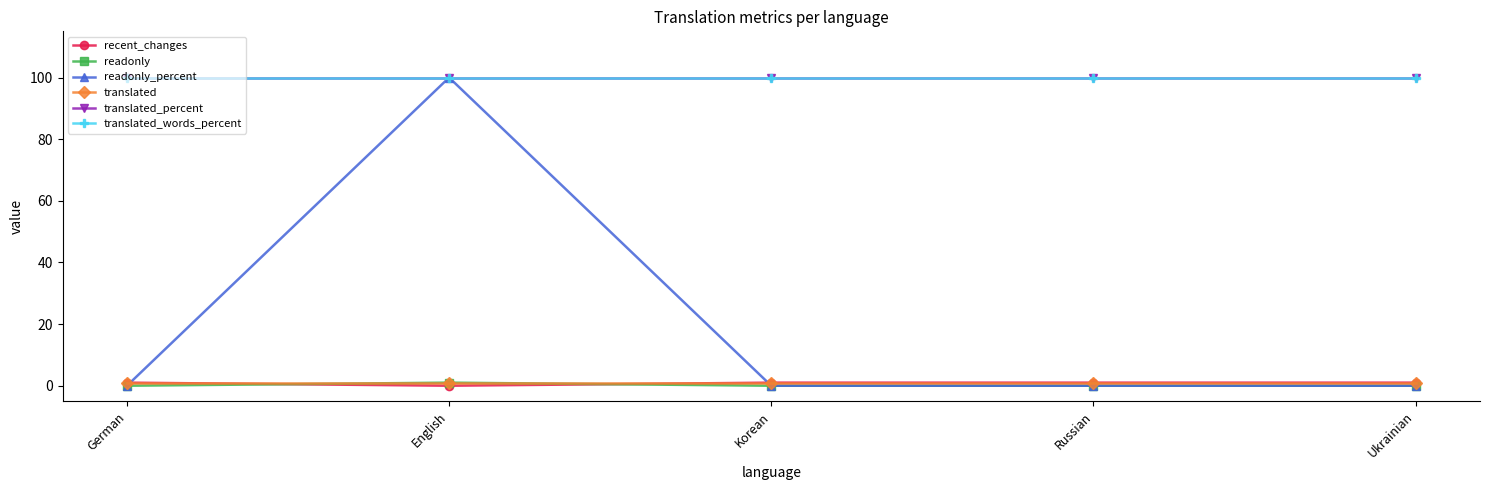

How many lines are shown in the chart?

6